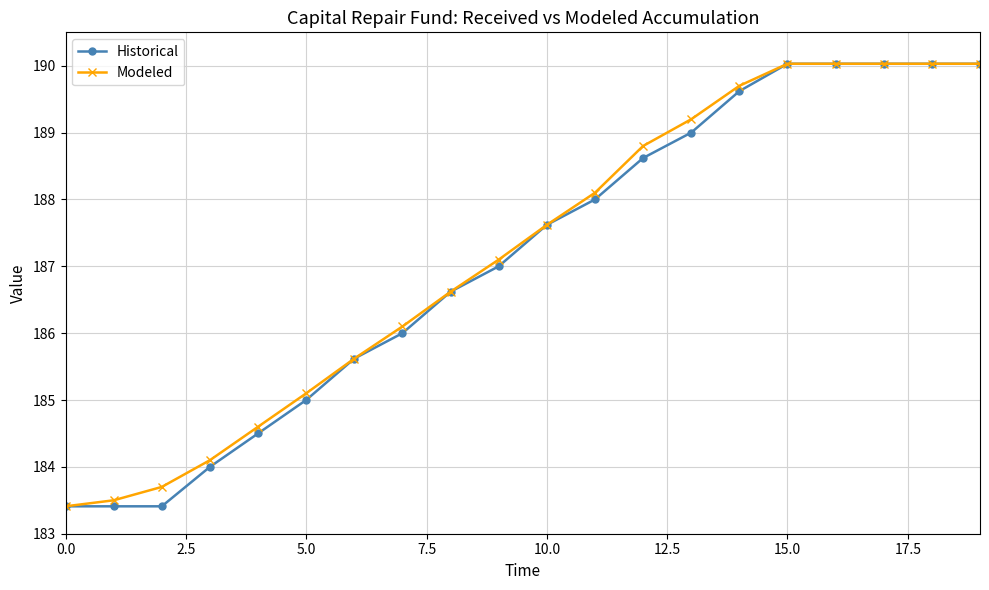

True or false: Modeled has more than 2 points higher than both neighbors.

False